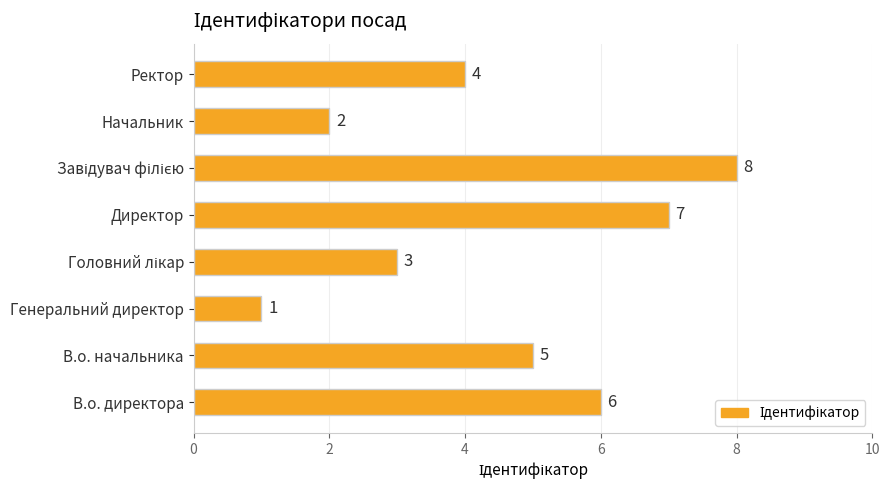

The chart shows a value of 1 at Генеральний директор. True or false?

True